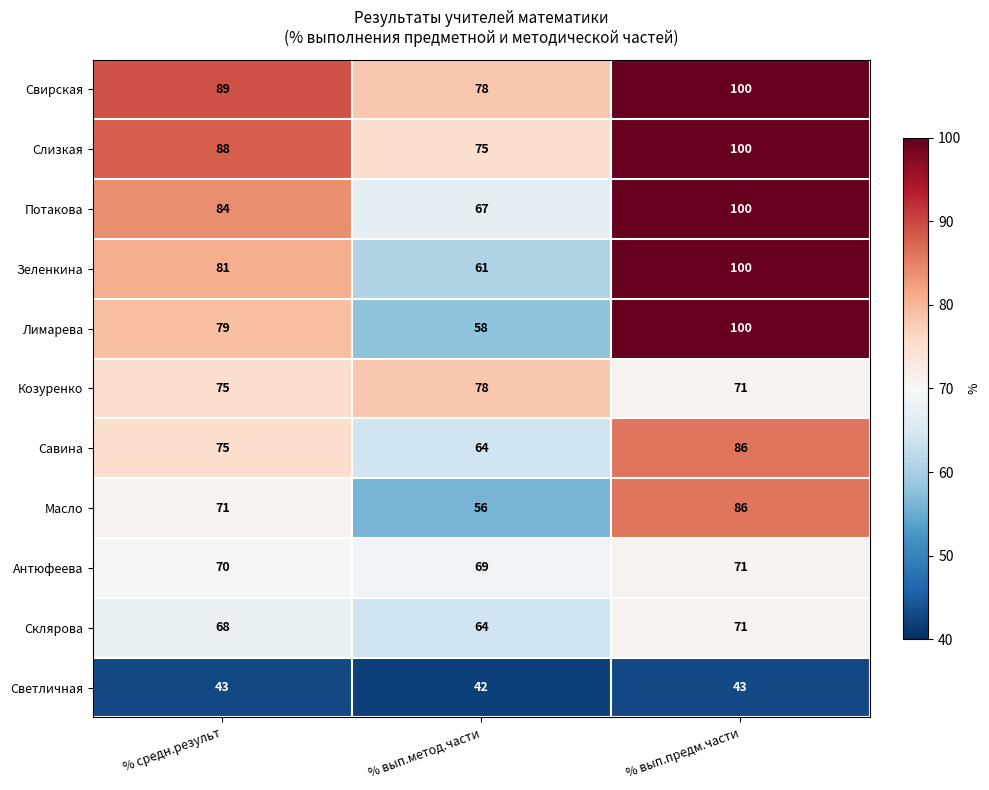

Count the number of categories in the chart.

3